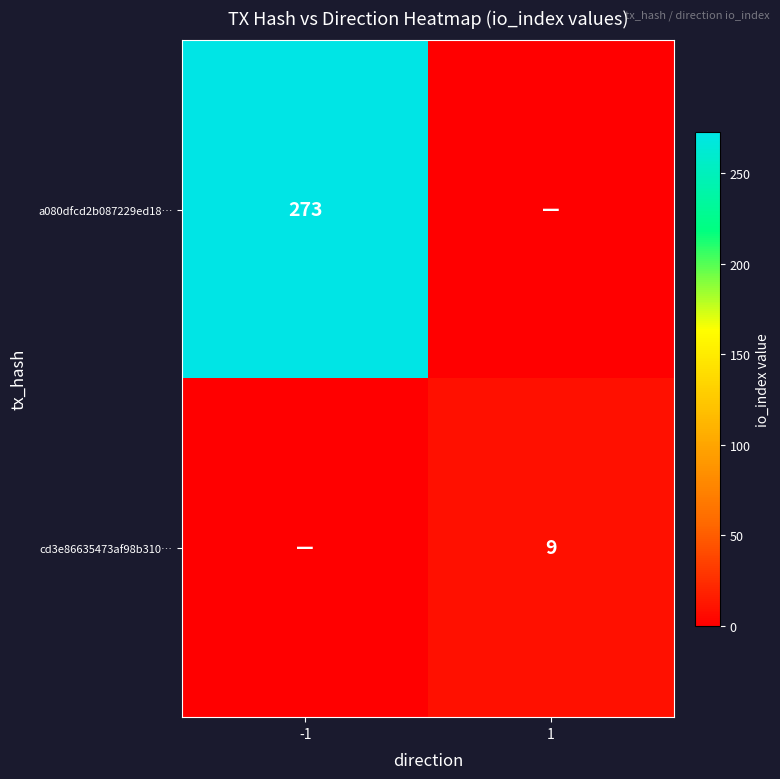

What is the maximum value shown in the chart?

273